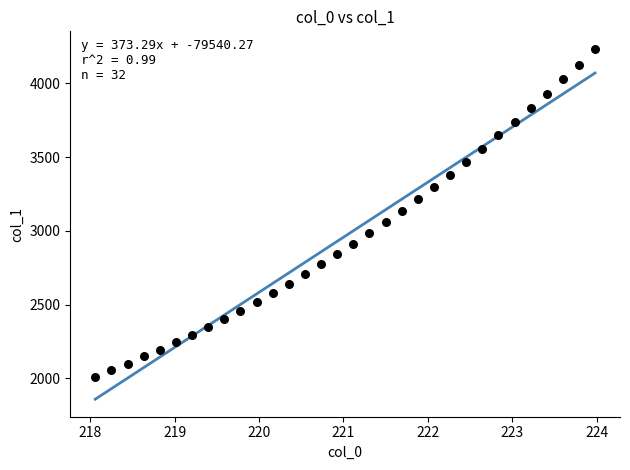

What is the range of Y values (max minus min)?

2221.5